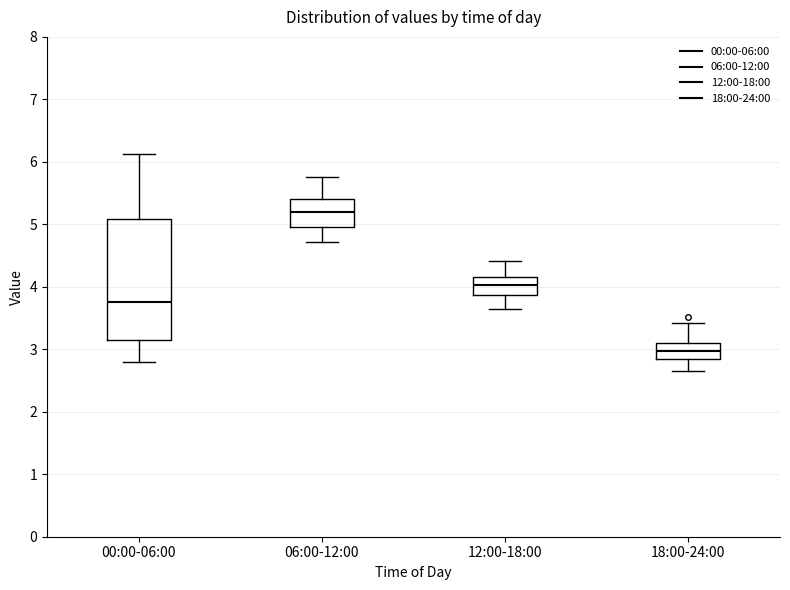

Where is the lower edge of the box for 18:00-24:00 on the y-axis? The values are not printed on the chart, so give them approximately, as read against the axis.

2.9